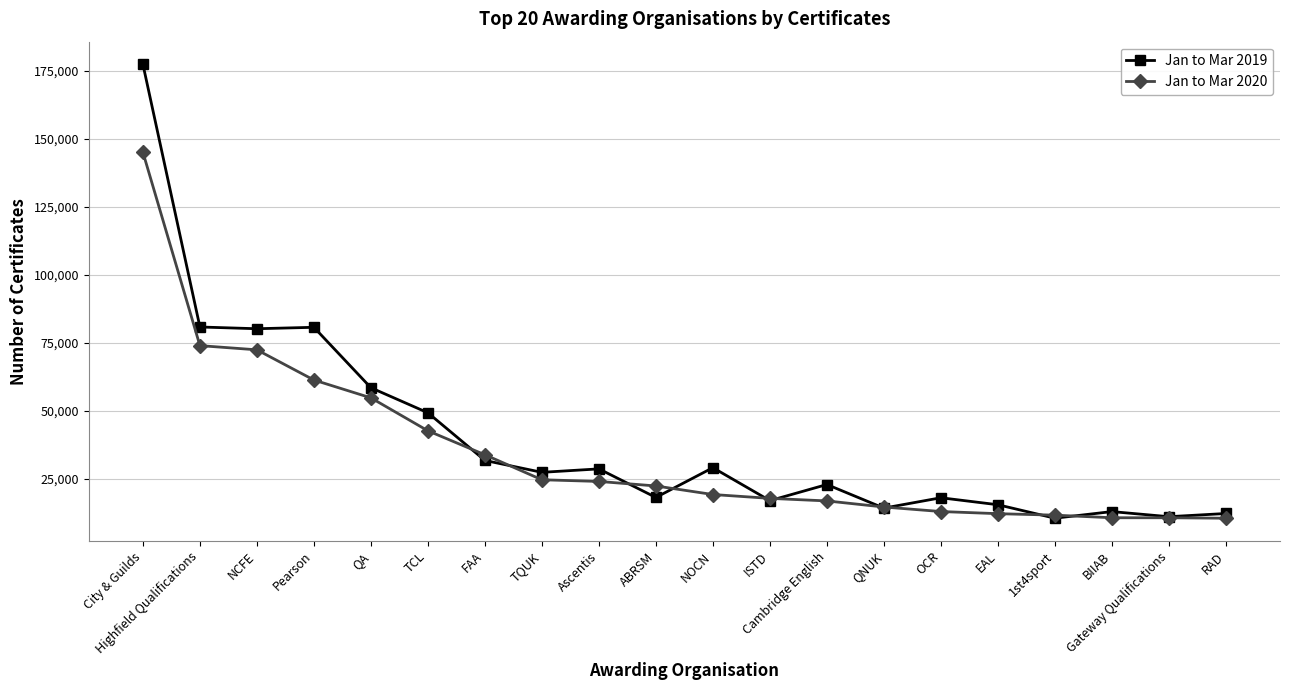

At which category is the sum across all series the highest?

City & Guilds